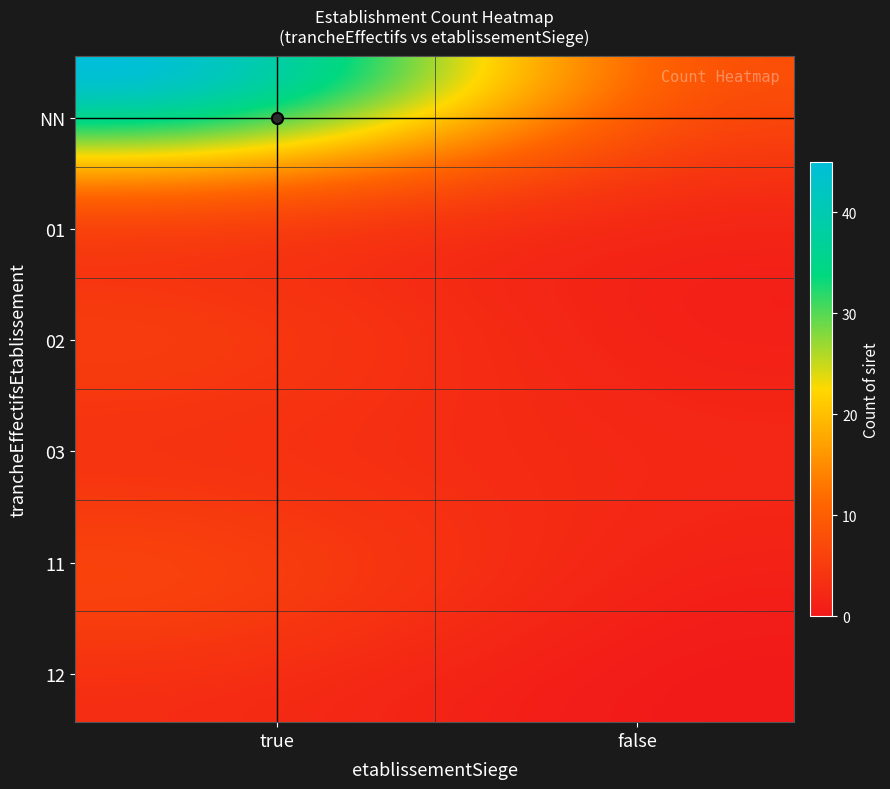

Reading left to right, extract all data points from this chart.

45	8	12	3	5	1	4	2	6	1	3	0